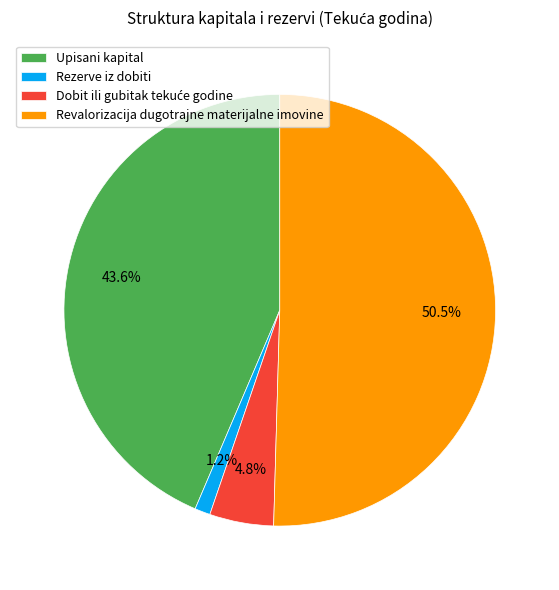

What is the largest slice in the pie chart?

Revalorizacija dugotrajne materijalne imovine